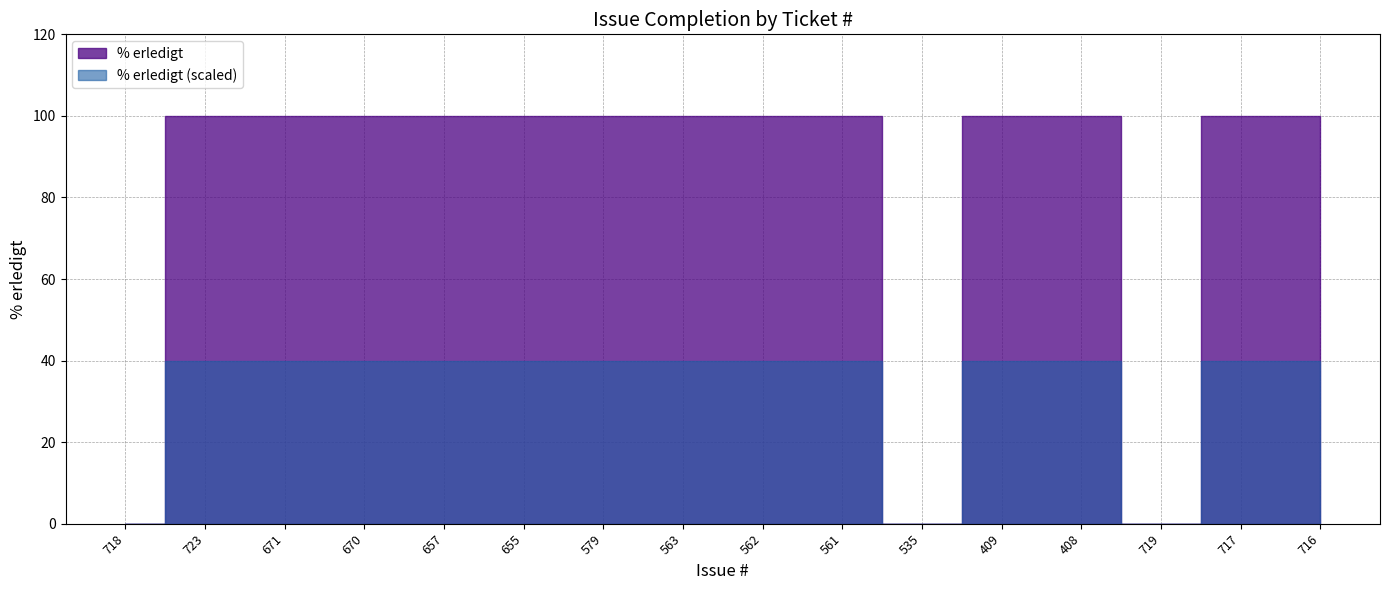

What is the greatest value displayed?

100